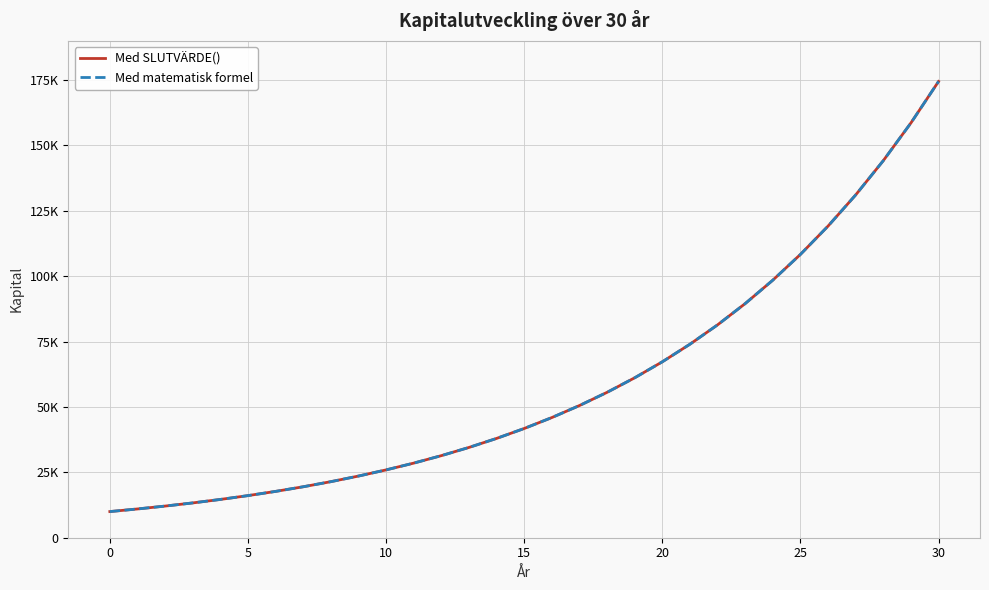

Does the chart have visible grid lines?

Yes